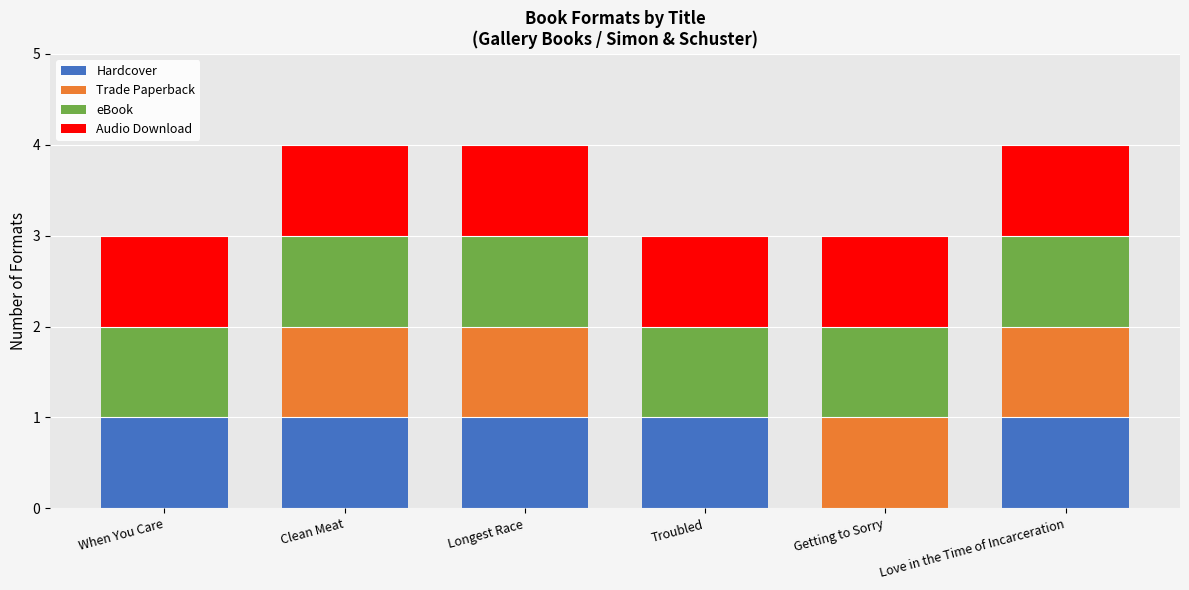

Is it true that Hardcover equals 1 at Troubled?

True